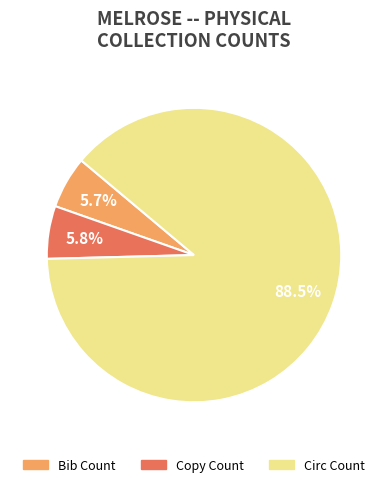

Count the number of slices in the pie.

3